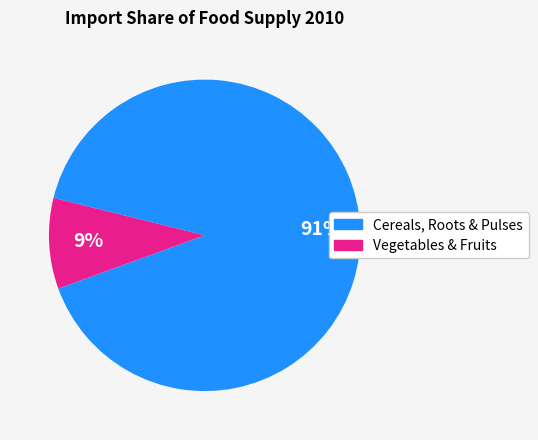

Is there a majority slice in this chart?

Yes